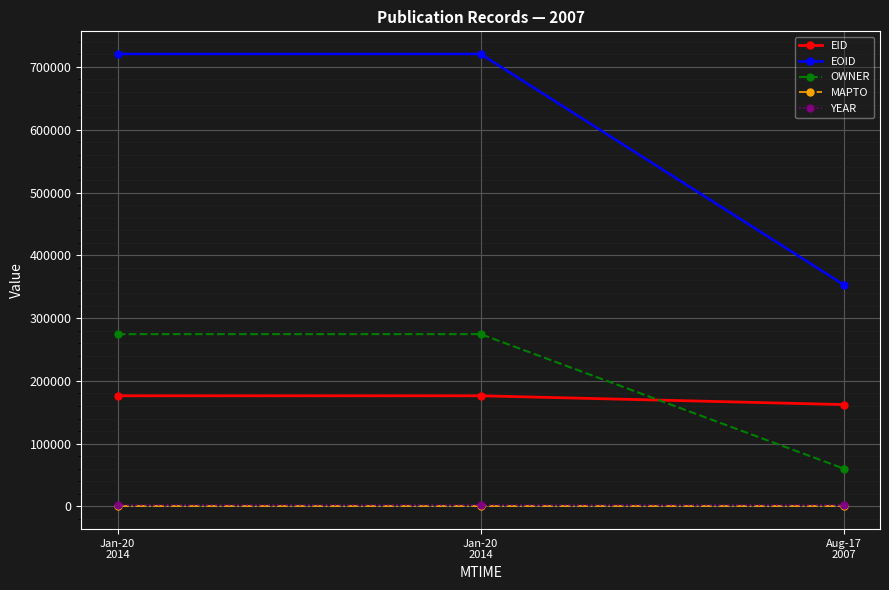

What is the total value across all series at Aug-17
2007?

577812